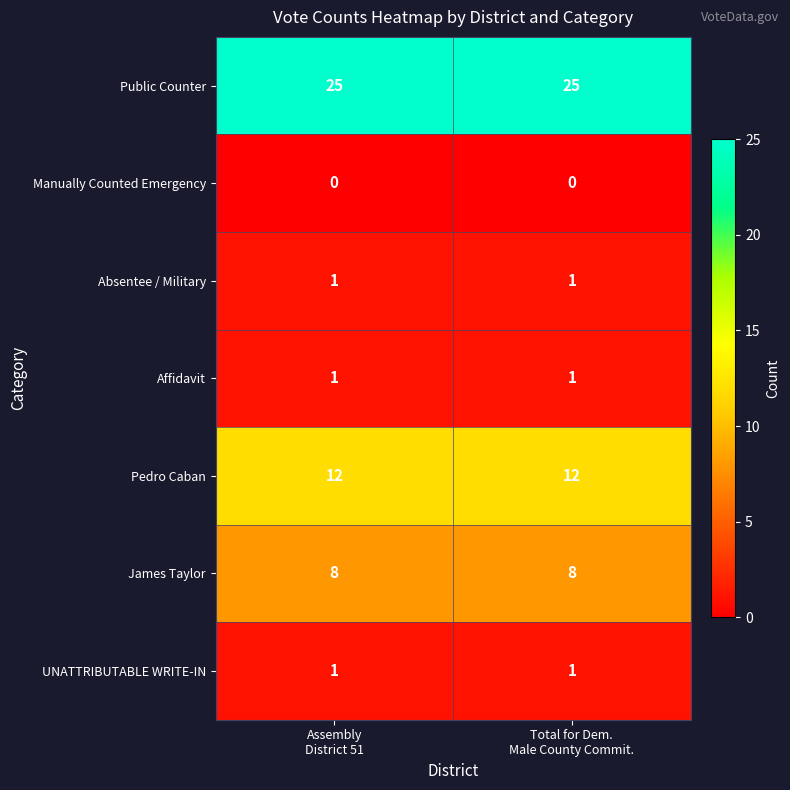

What is the maximum value shown in the chart?

25